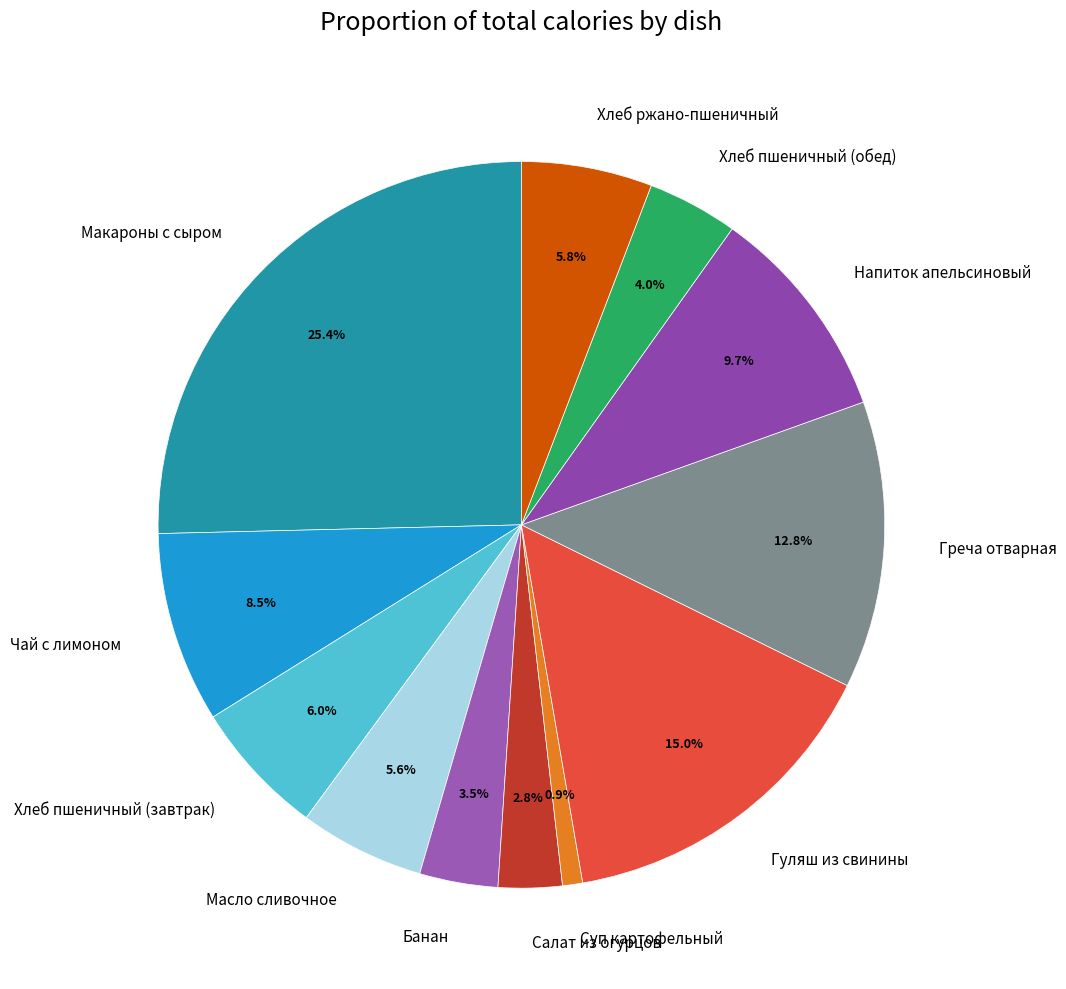

Which category has the smallest portion of the pie?

Суп картофельный